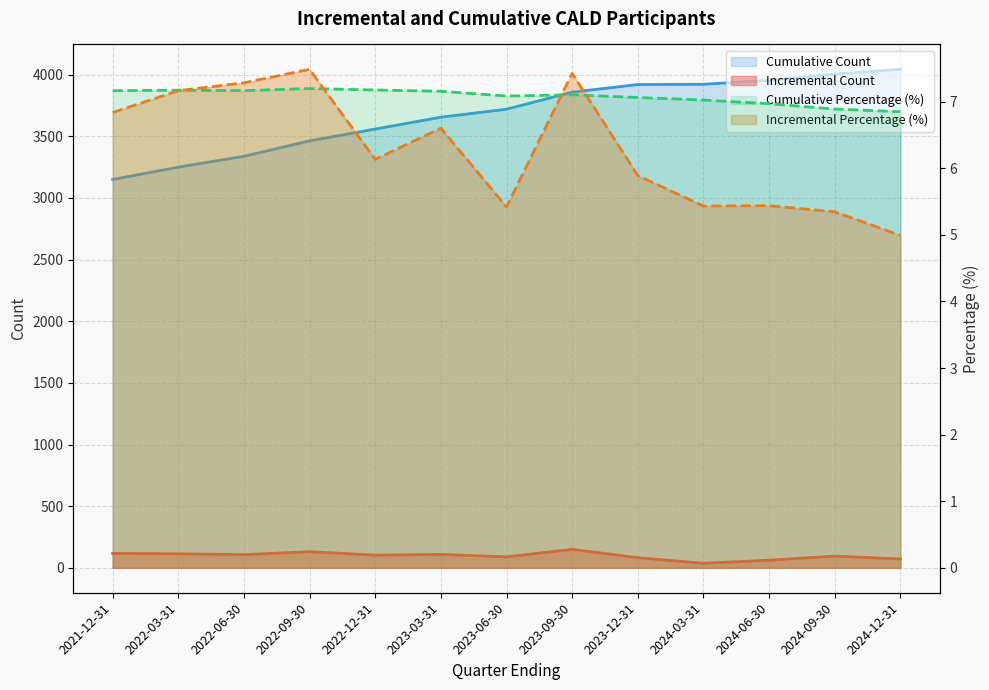

What is the sum of the Cumulative Count values at 2024-06-30 and 2021-12-31?

7104.0